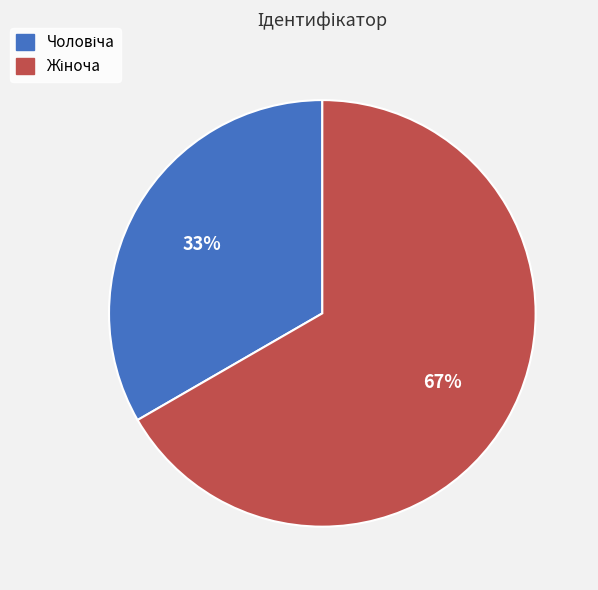

Is there any slice that represents more than half of the pie?

Yes